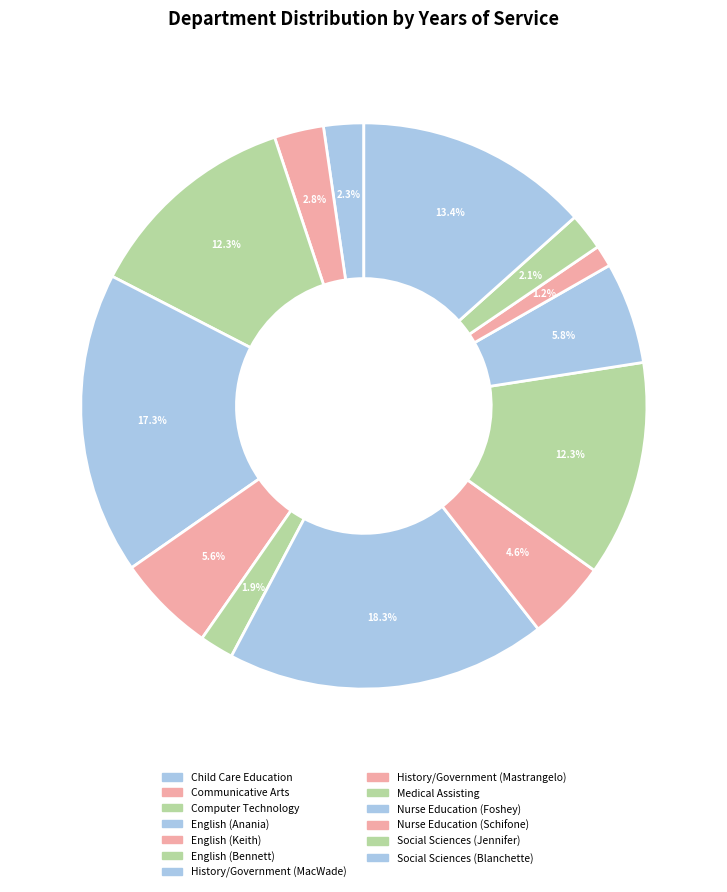

Does any single category account for the majority?

No